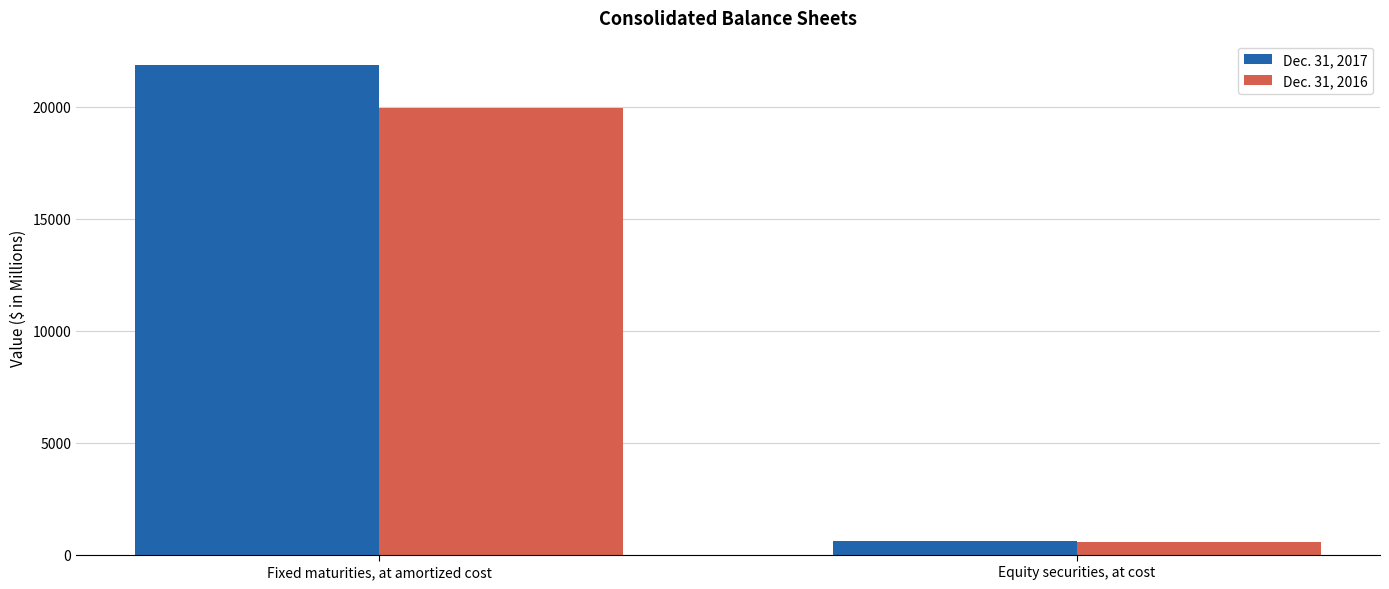

Rank the series at Fixed maturities, at amortized cost from lowest to highest value.

Dec. 31, 2016, Dec. 31, 2017